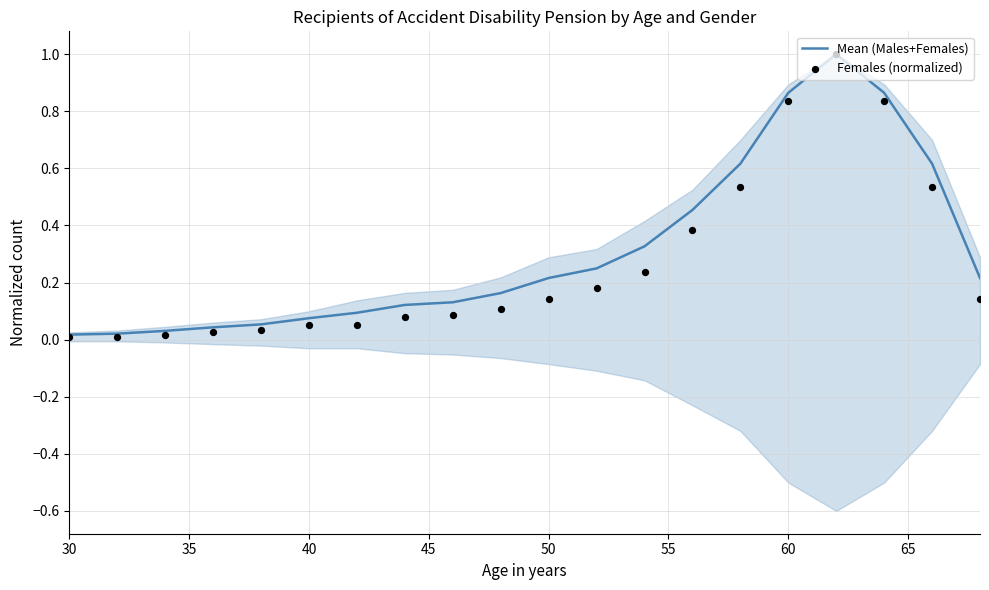

Which series has the largest Y range (max minus min)?

Females (normalized)